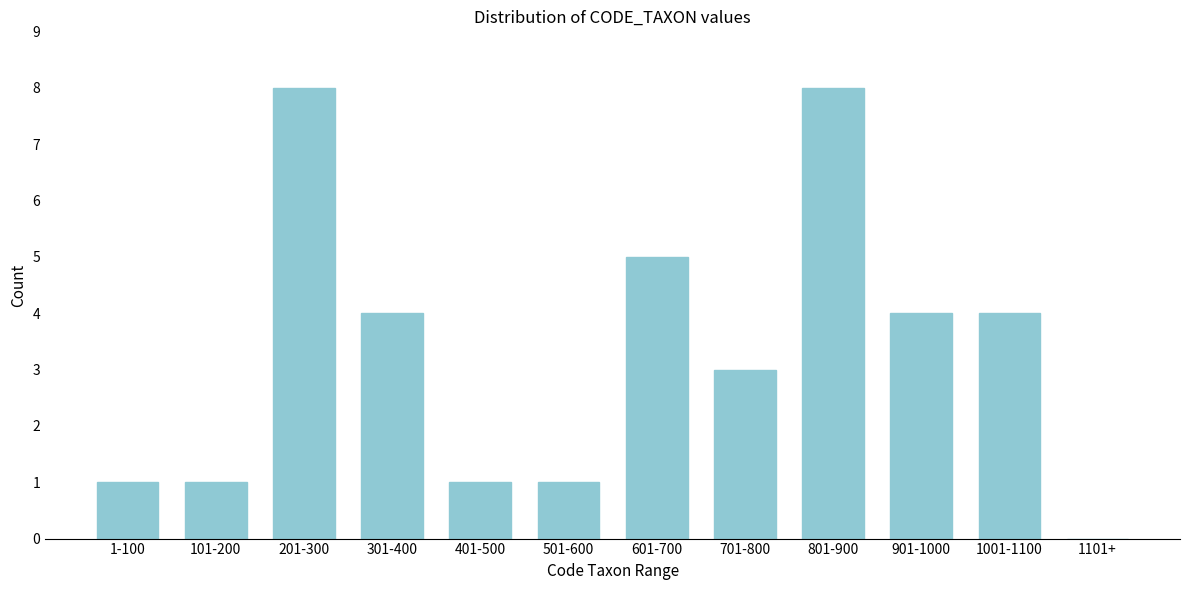

Reading left to right, list all the values displayed in this chart.

1-100=1	101-200=1	201-300=8	301-400=4	401-500=1	501-600=1	601-700=5	701-800=3	801-900=8	901-1000=4	1001-1100=4	1101+=0